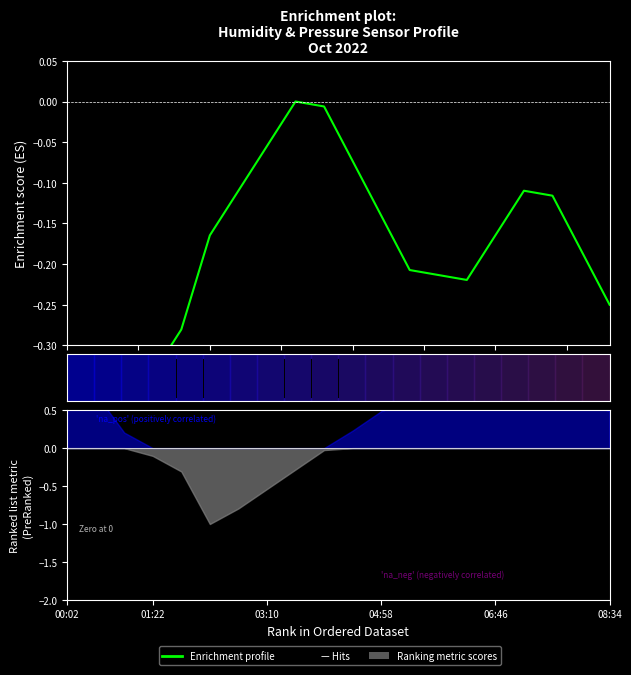

How many data points are less than 0?

19